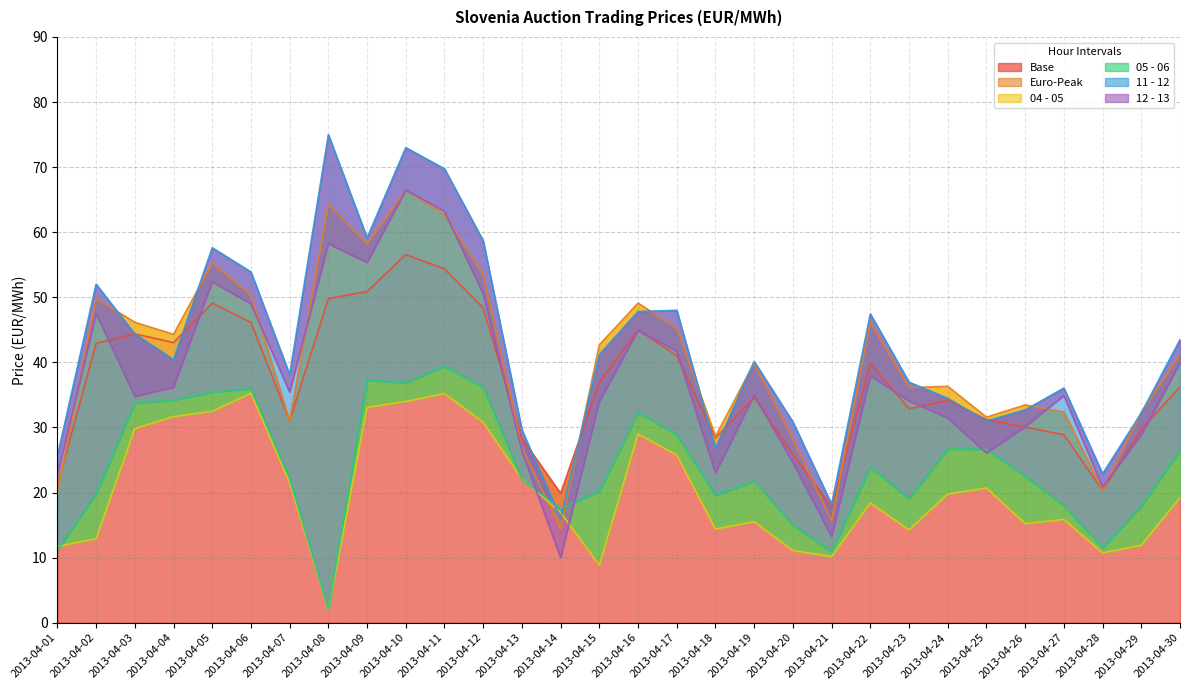

Is it true that Euro-Peak equals 89.9 at 2013-04-10?

False